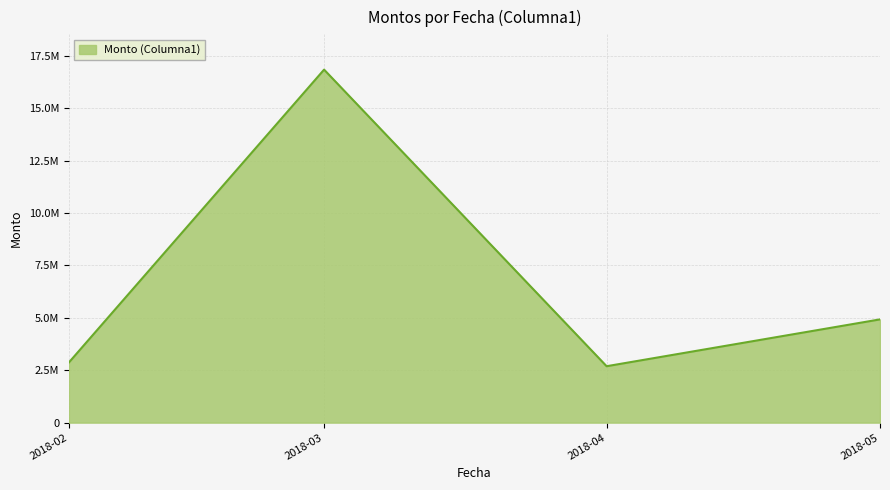

Is this an area chart (filled region under the line)?

Yes